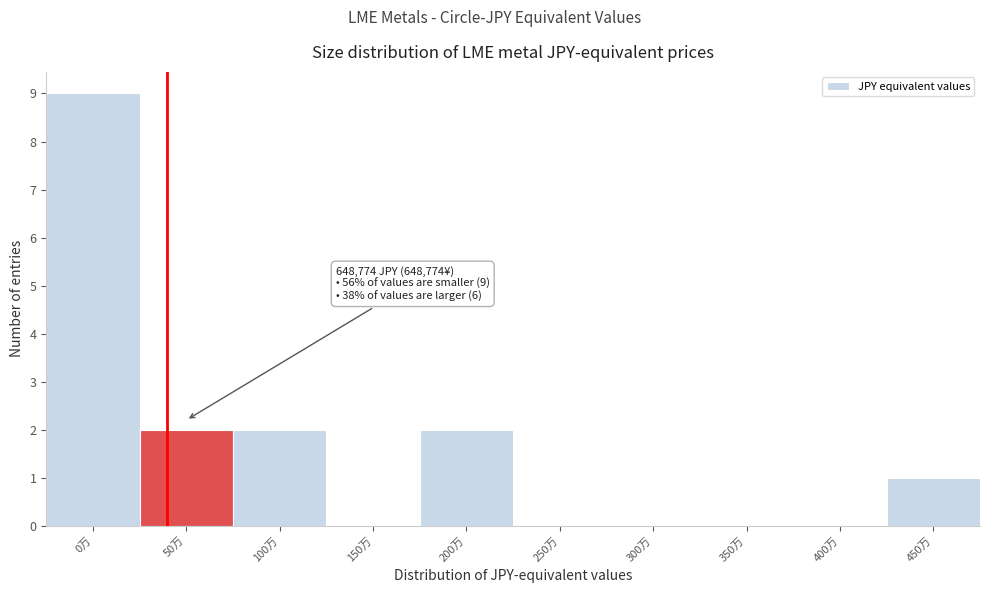

Reading left to right, what are all the values shown in this chart?

0万=9	50万=2	100万=2	150万=0	200万=2	250万=0	300万=0	350万=0	400万=0	450万=1